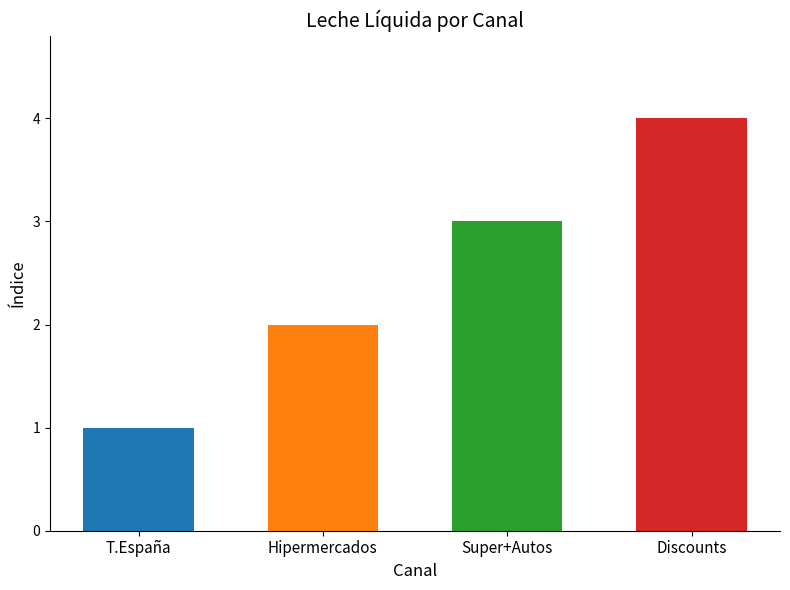

What is the difference between the values at Discounts and T.España?

3